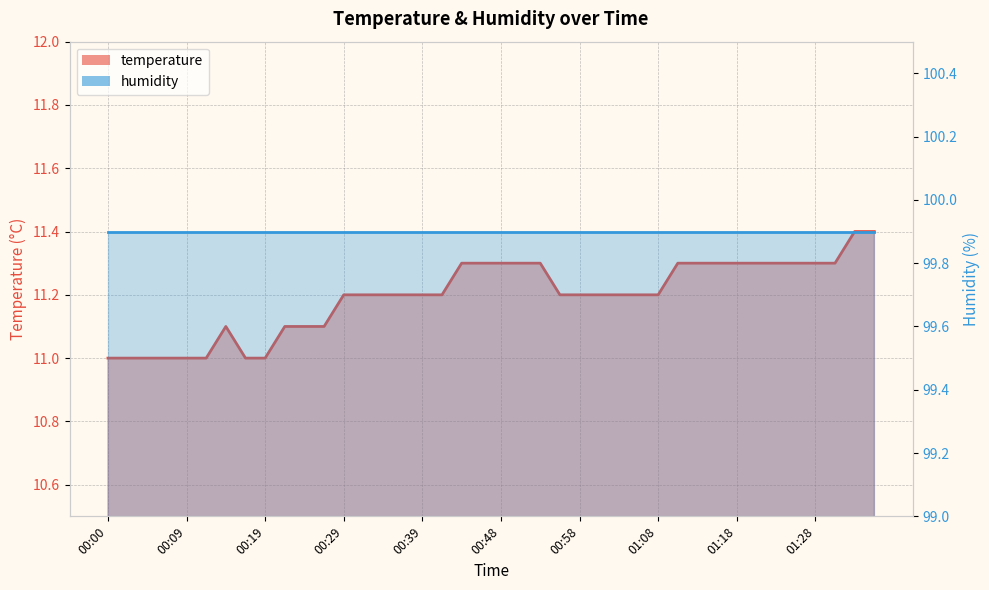

What is the minimum value shown in the chart?

11.0